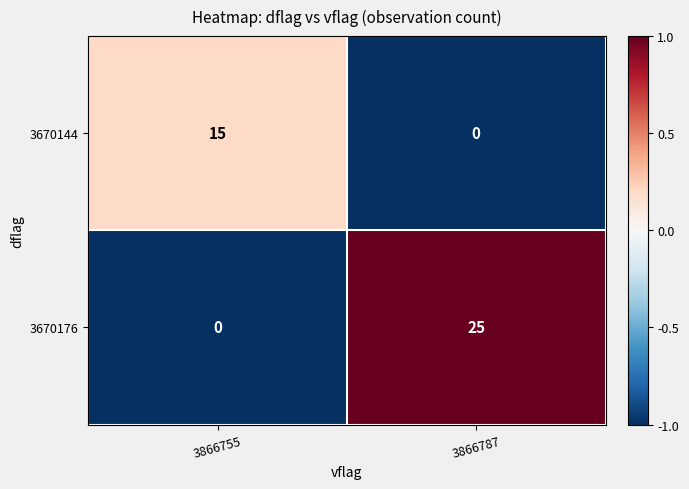

What value does the 3670144 series have at 3866755?

15